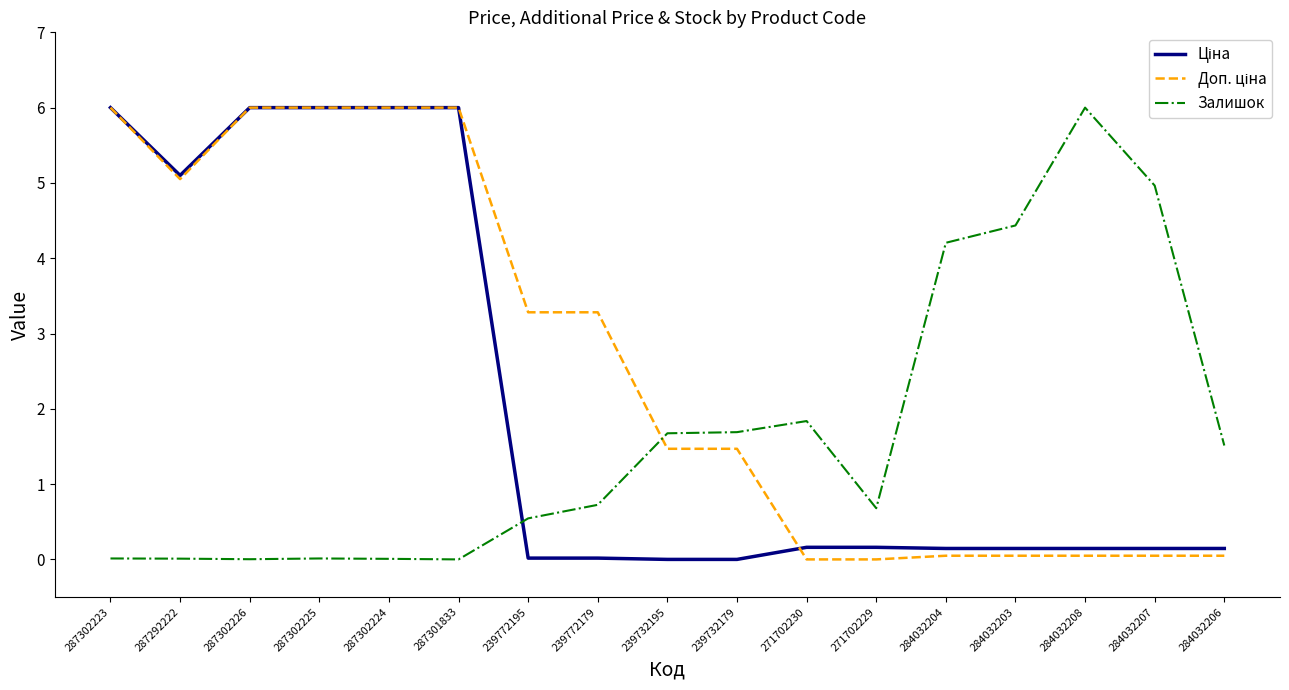

What is the total value across all series at 287301833?

12.0